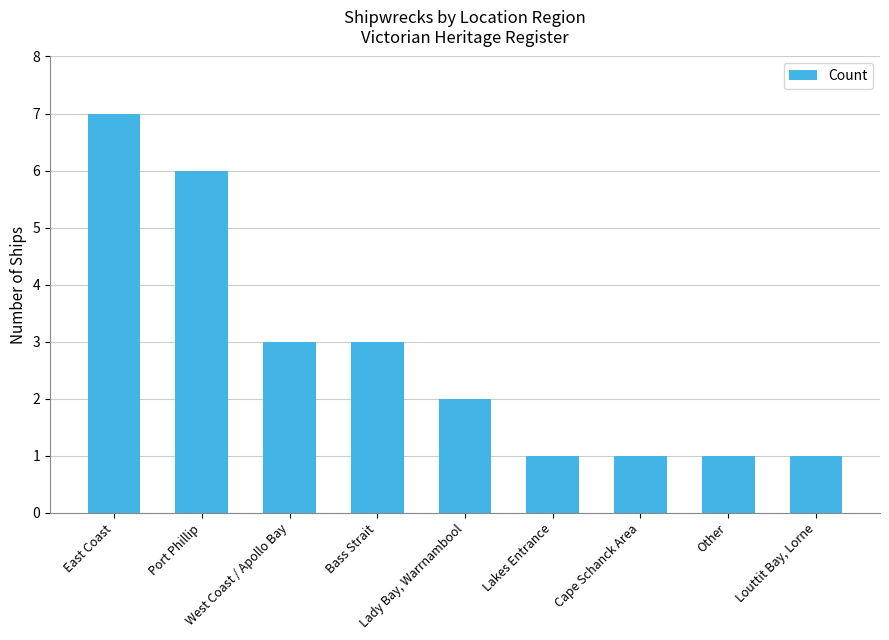

What is the maximum value shown in the chart?

7